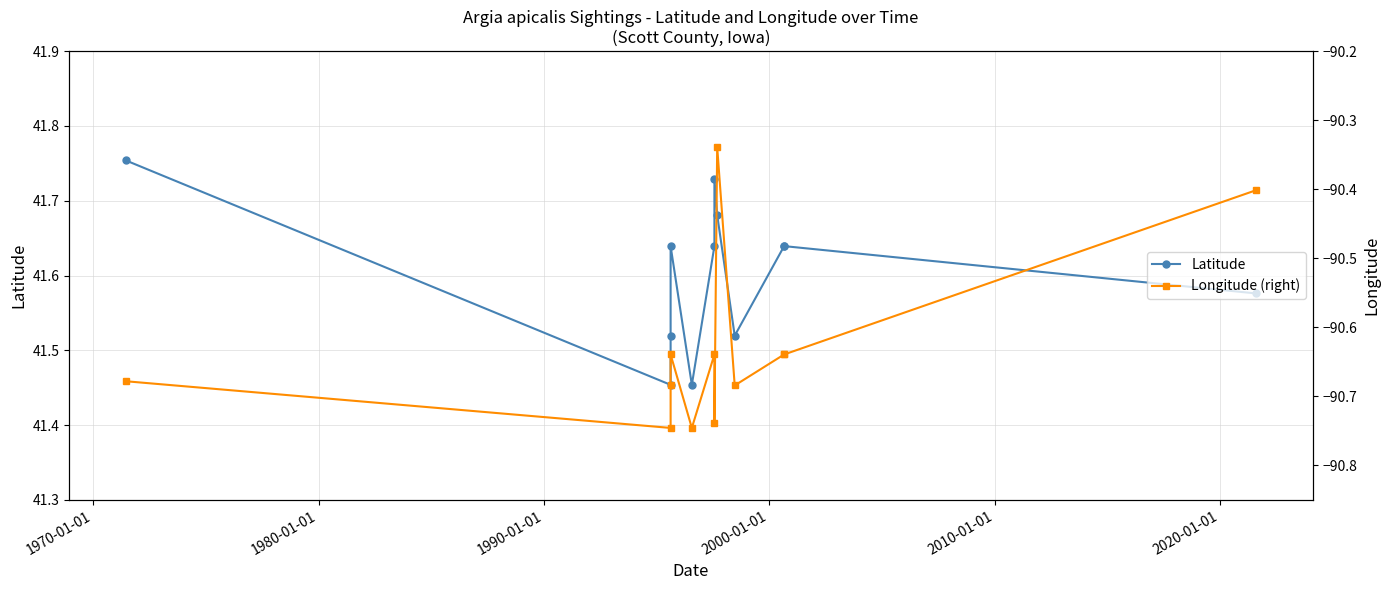

True or false: Longitude (right) and Latitude cross at least once.

False